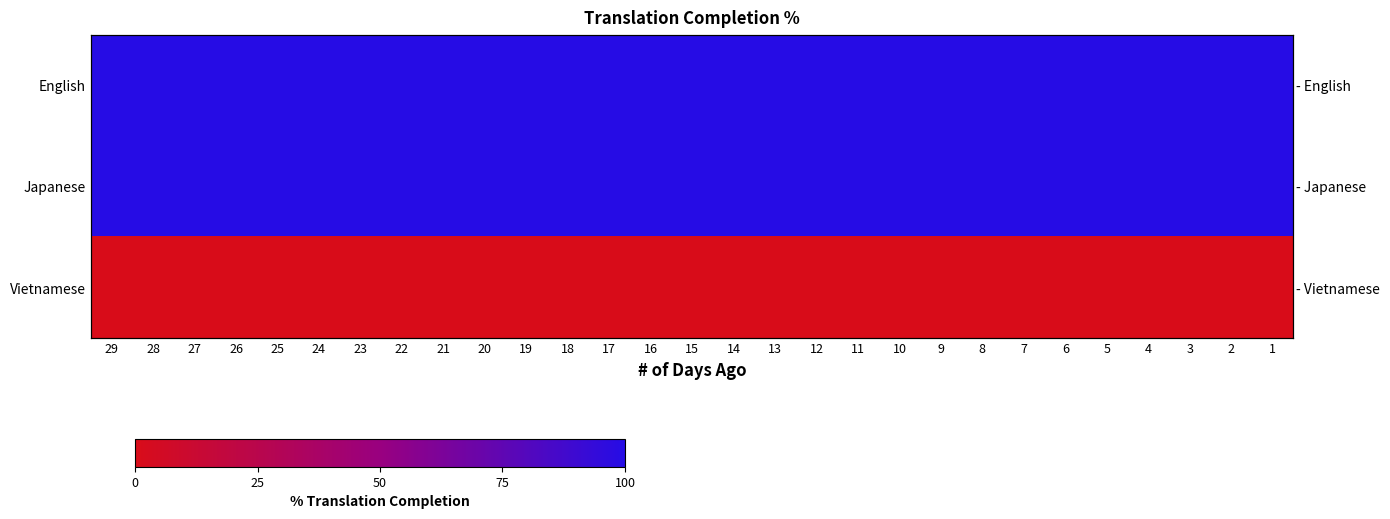

At which label does Japanese reach its peak?

29